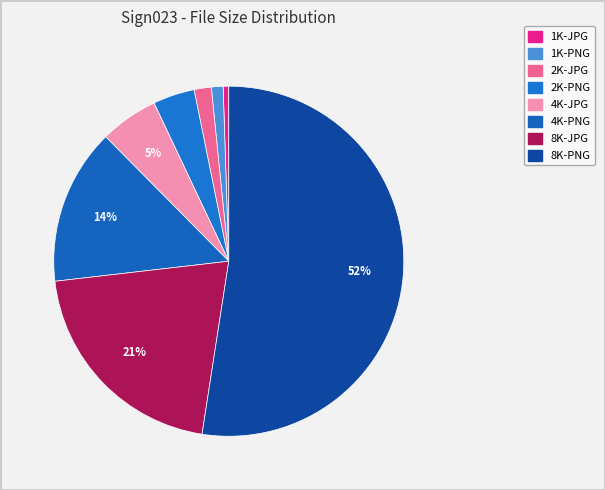

How many slices are in this pie chart?

8